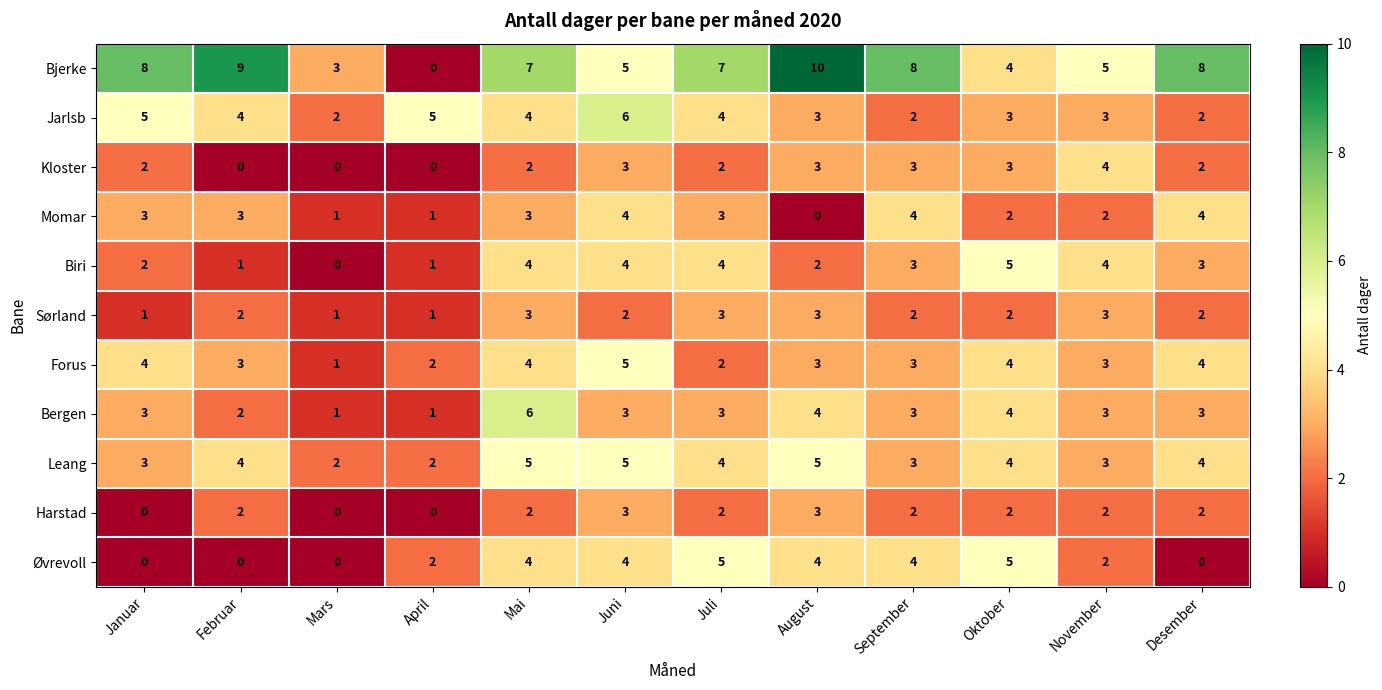

The value of Jarlsb at Januar is 5. True or false?

True